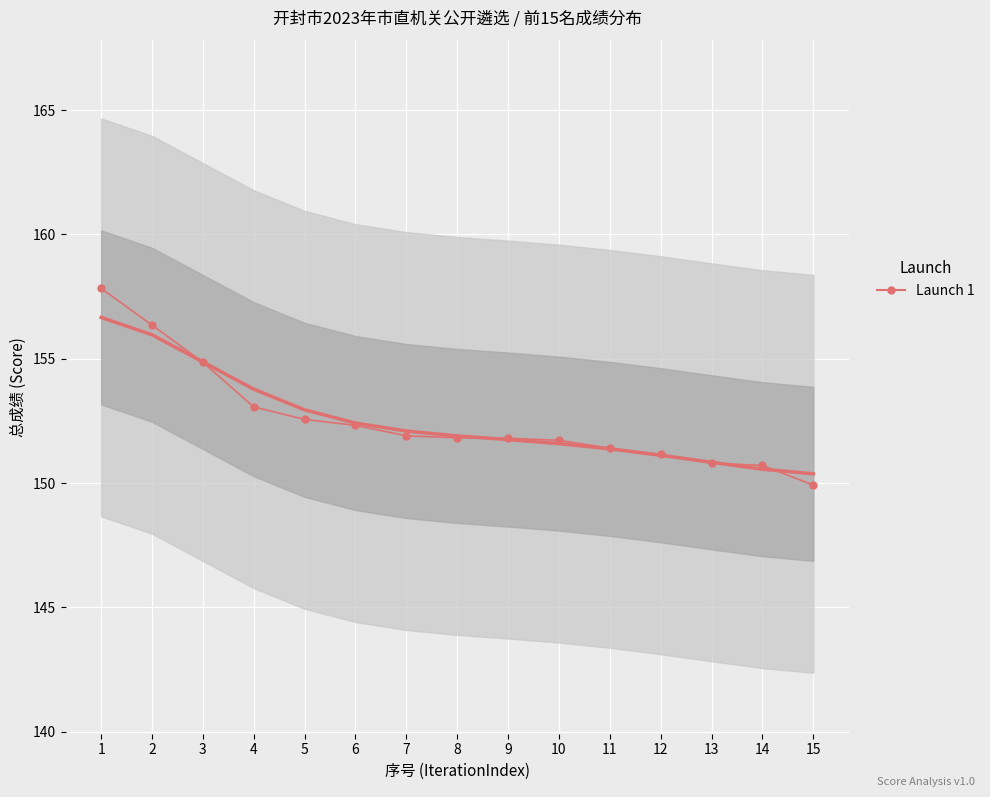

Is this an area chart (filled region under the line)?

No